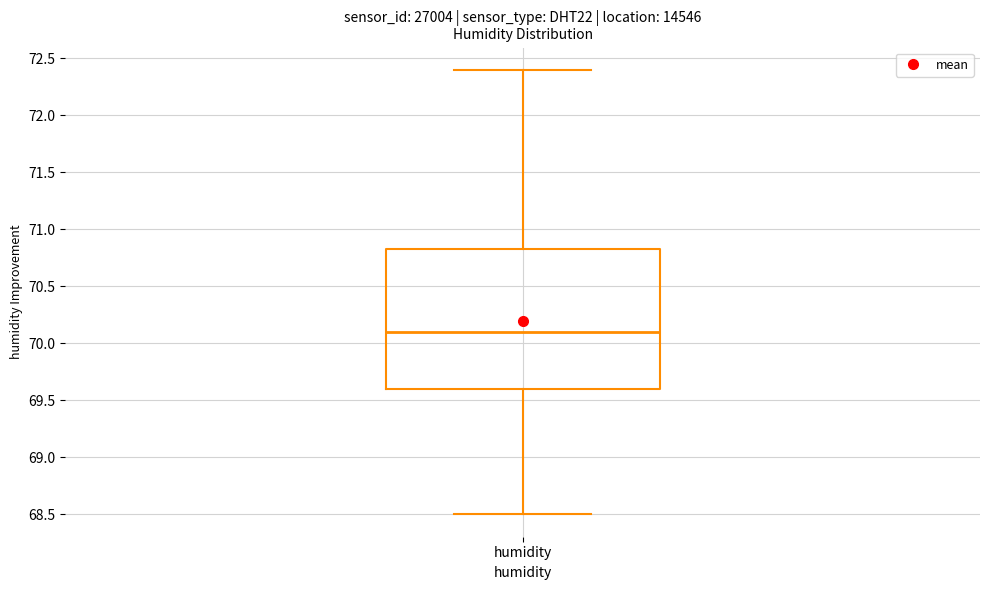

Transcribe this box plot: give where the median line is, the range the box spans, and where the two whiskers end, as read against the y-axis. The values are not printed on the chart, so give them approximately, as read against the axis.

median 70.10, box 69.60 to 70.85, whiskers 68.50 to 72.40